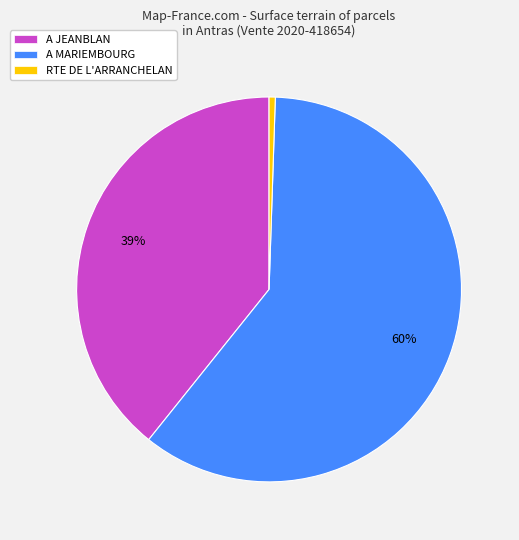

Combined, do RTE DE L'ARRANCHELAN and A JEANBLAN account for over 50%?

No